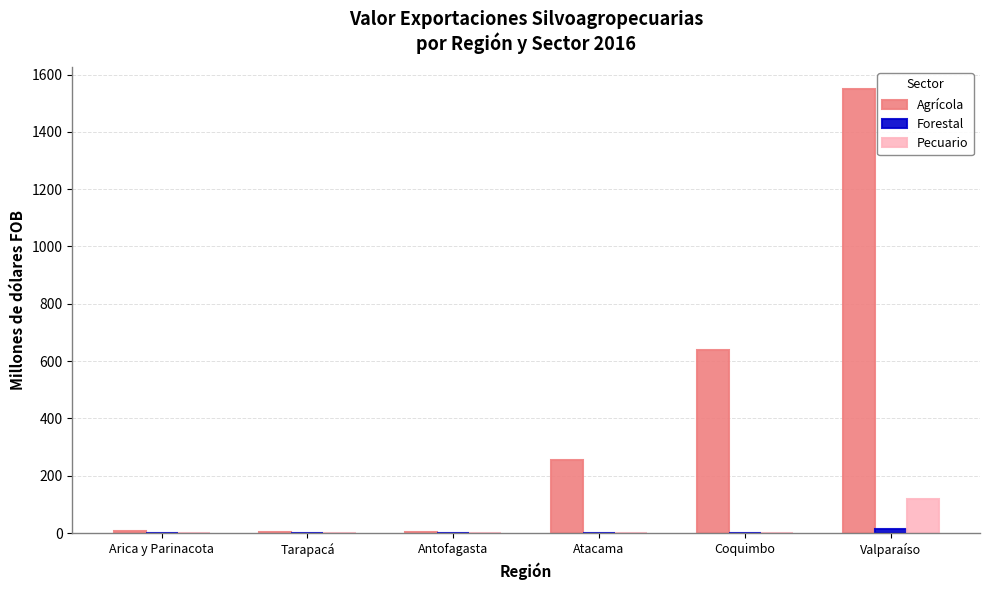

What is the maximum value shown in the chart?

1549.2